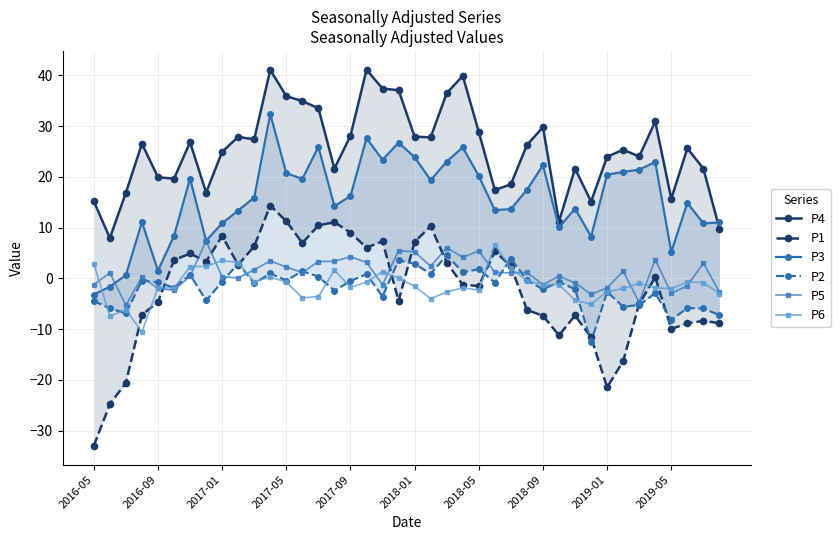

How many interior local peaks does the P2 series have?

14